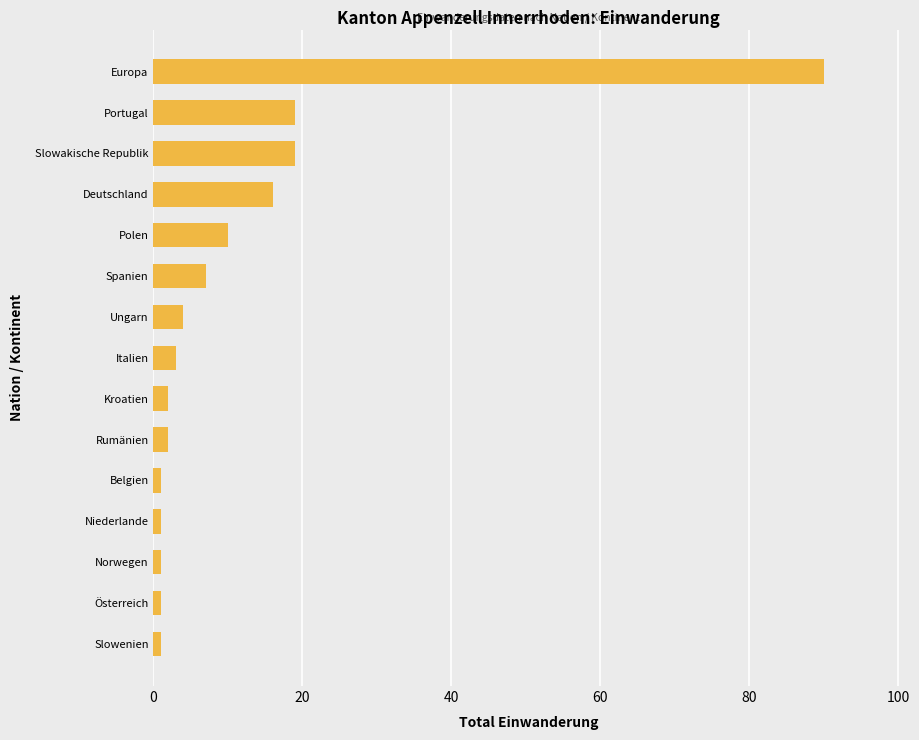

Is it true that the value at Spanien is 12?

False